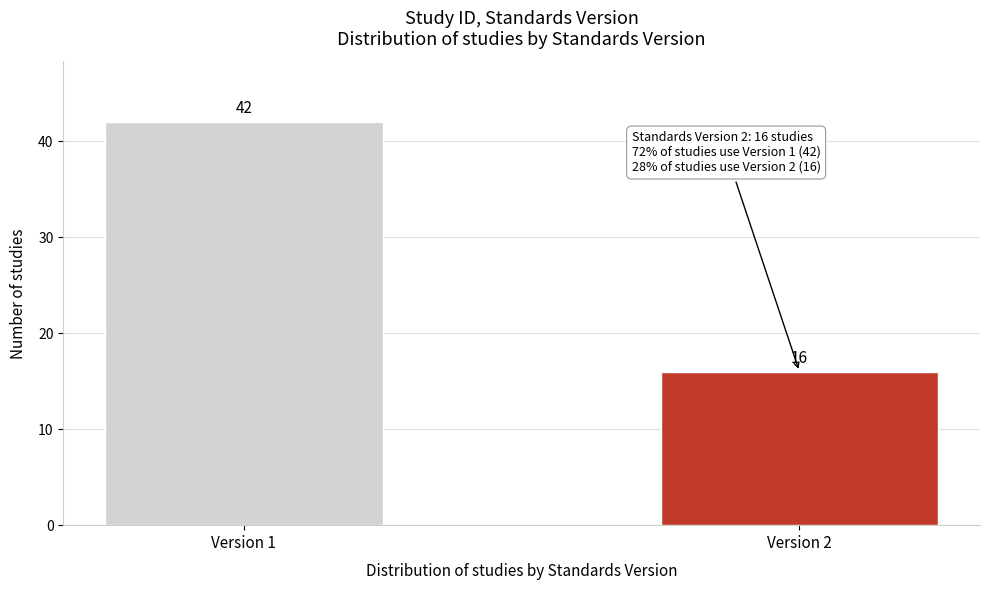

Reading left to right, list all the values displayed in this chart.

Version 1=42	Version 2=16